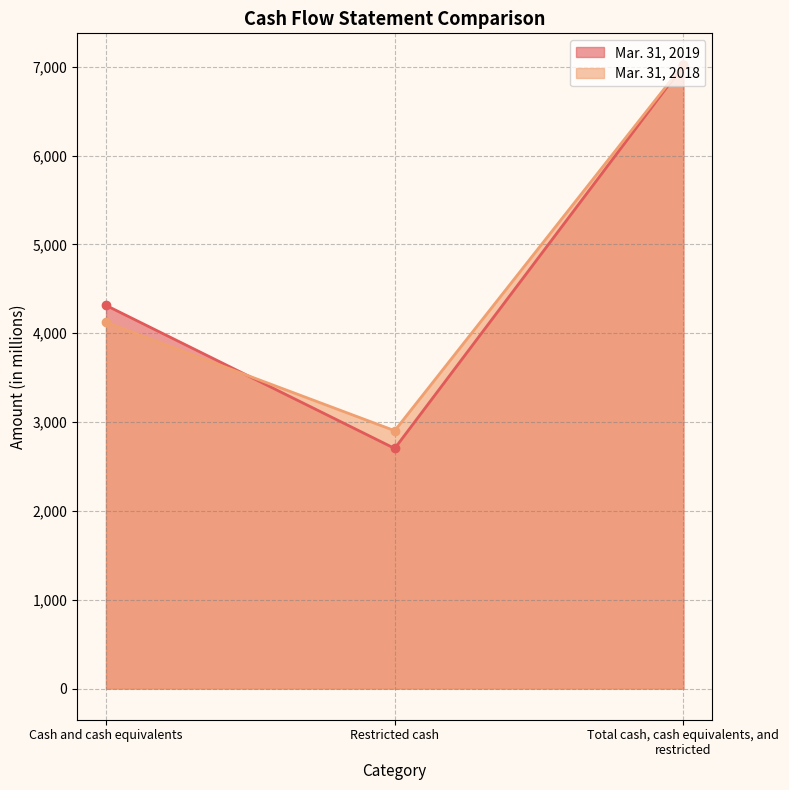

Does the chart have visible grid lines?

Yes